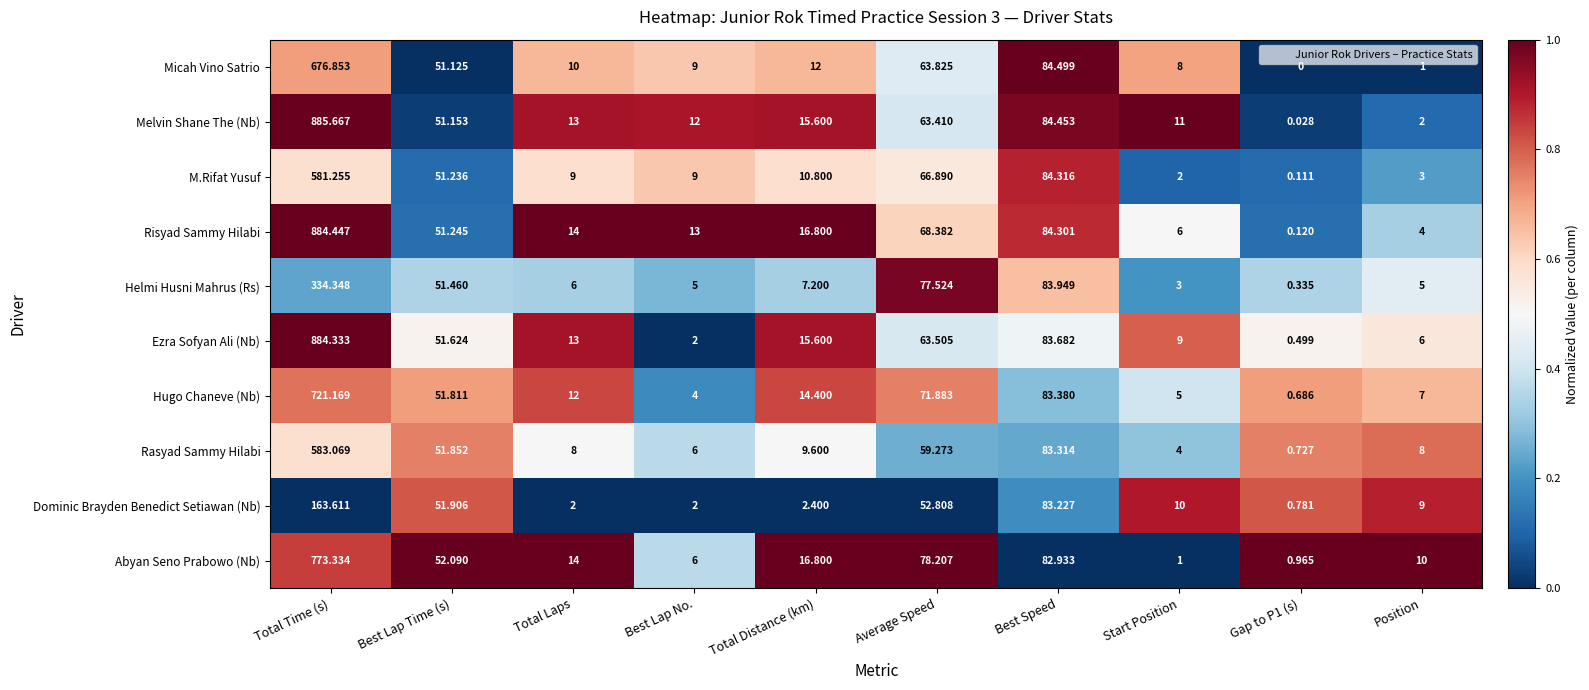

Which series has the largest range (max minus min)?

Melvin Shane The (Nb)